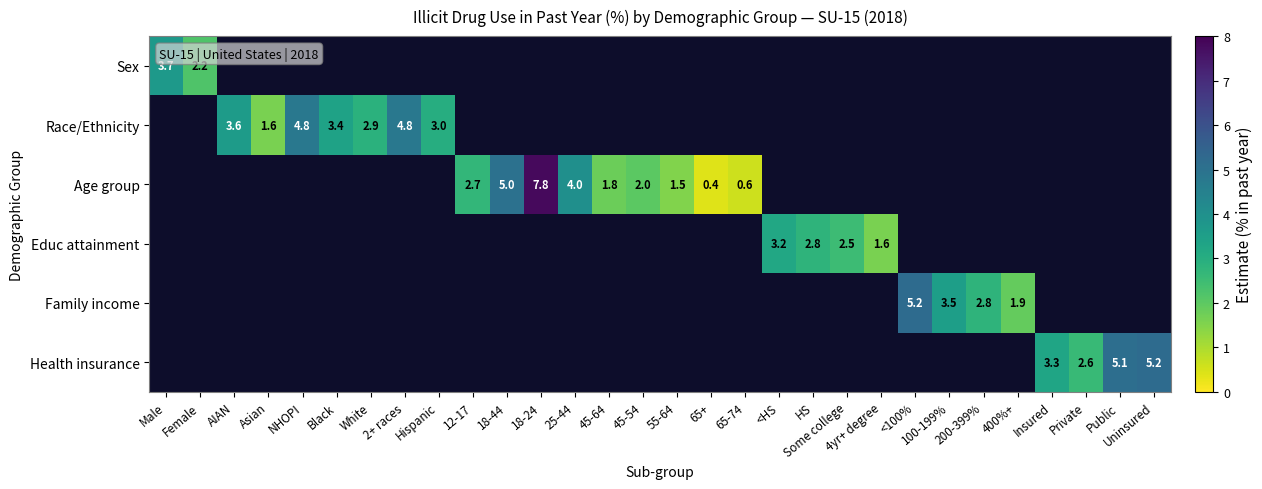

The value of Age group at 18-44 is 5.0. True or false?

True